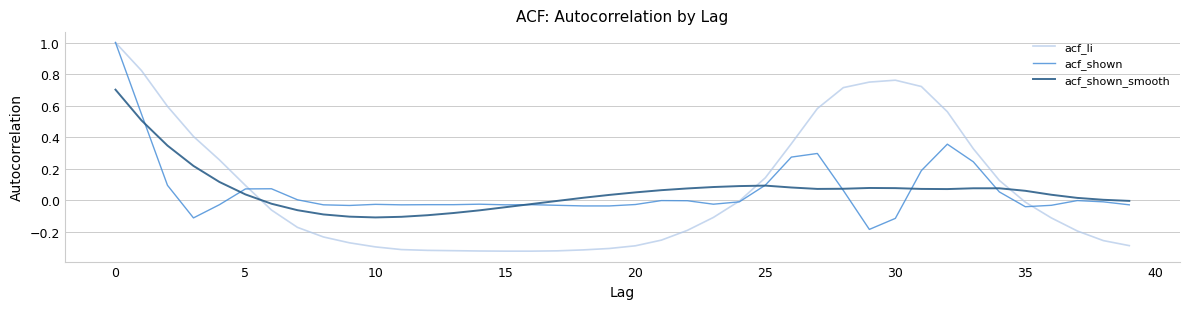

Which series has the largest range (max minus min)?

acf_li